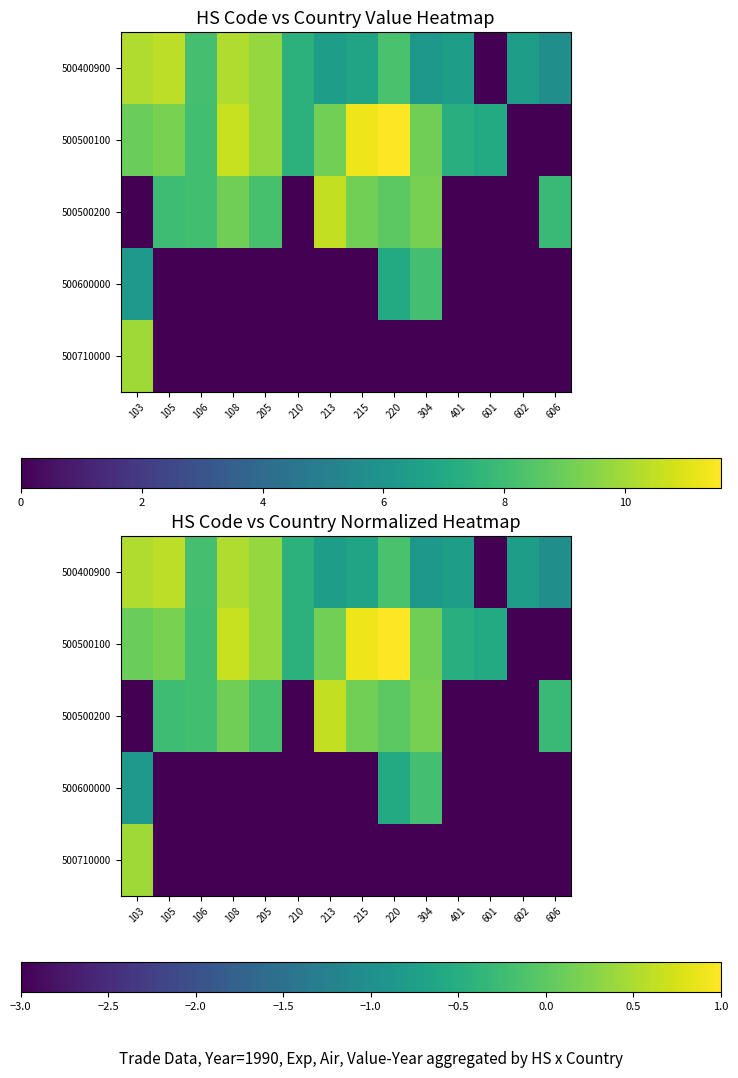

Is it true that 500500100 equals 1.0 at 108?

False